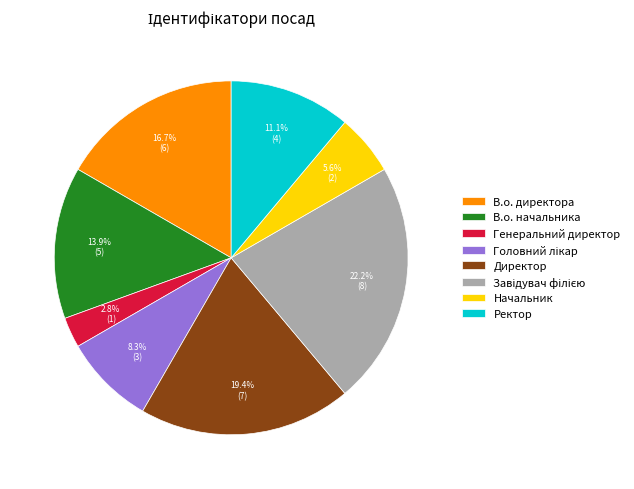

What percentage is NOT represented by Генеральний директор?

97.2%